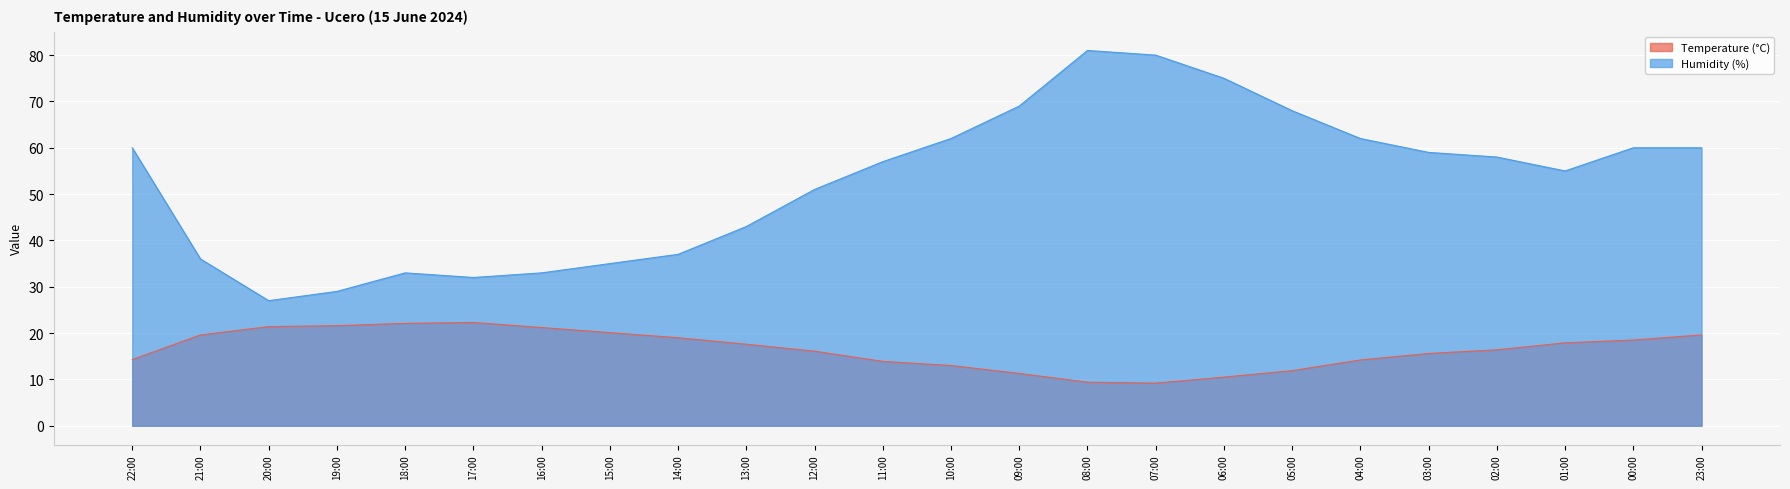

Where does the Temperature (°C) series first go above 17?

21:00